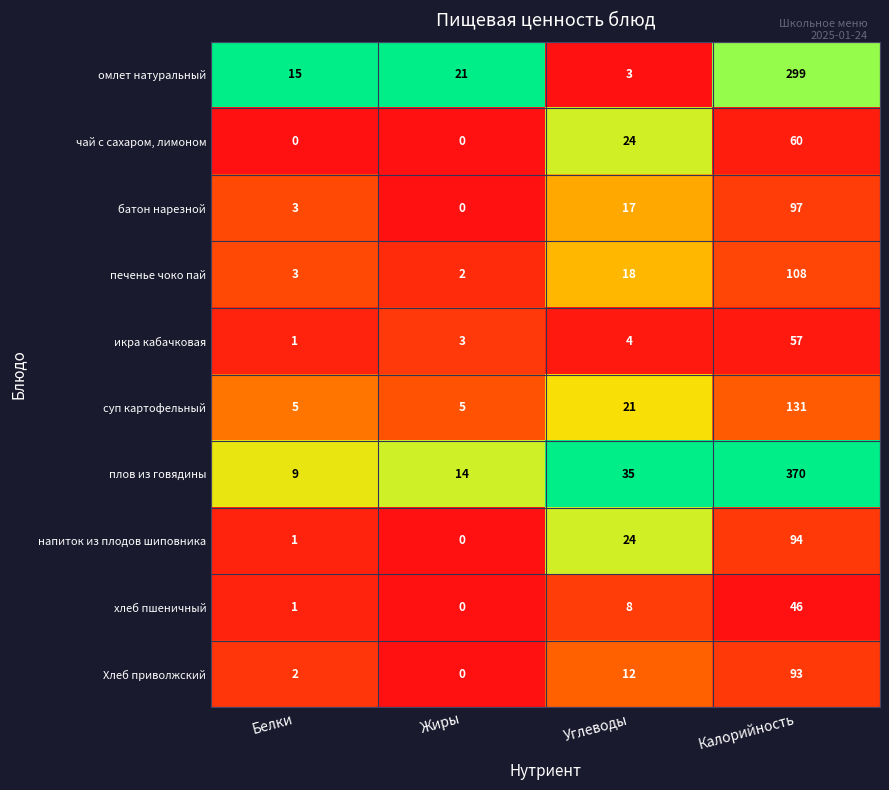

What is the difference between the maximum and minimum values in the омлет натуральный series?

296